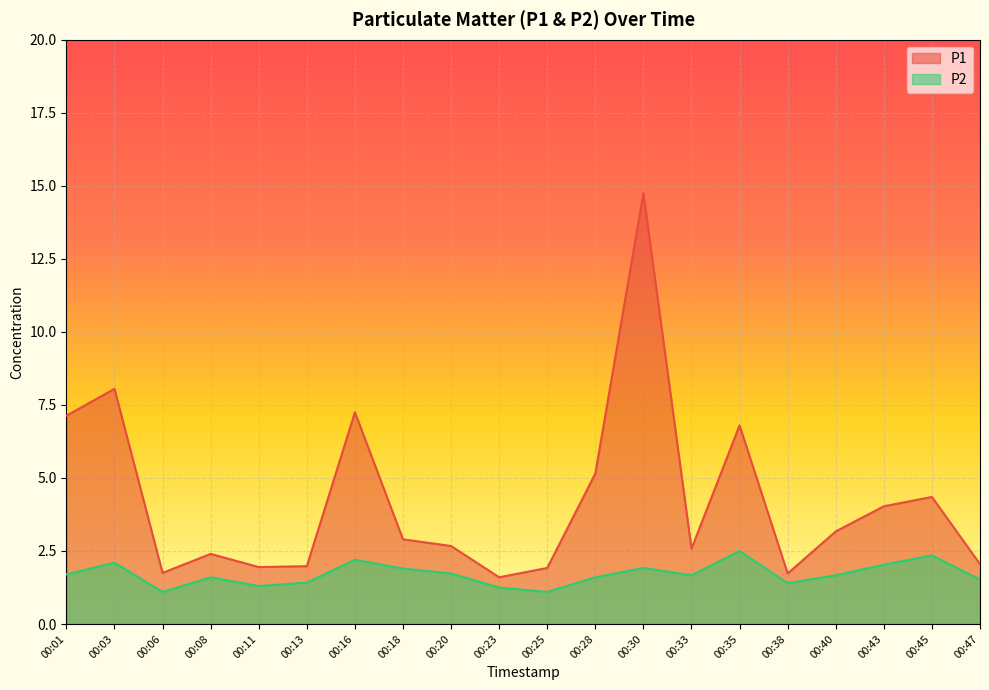

How many interior local peaks does the P1 series have?

6